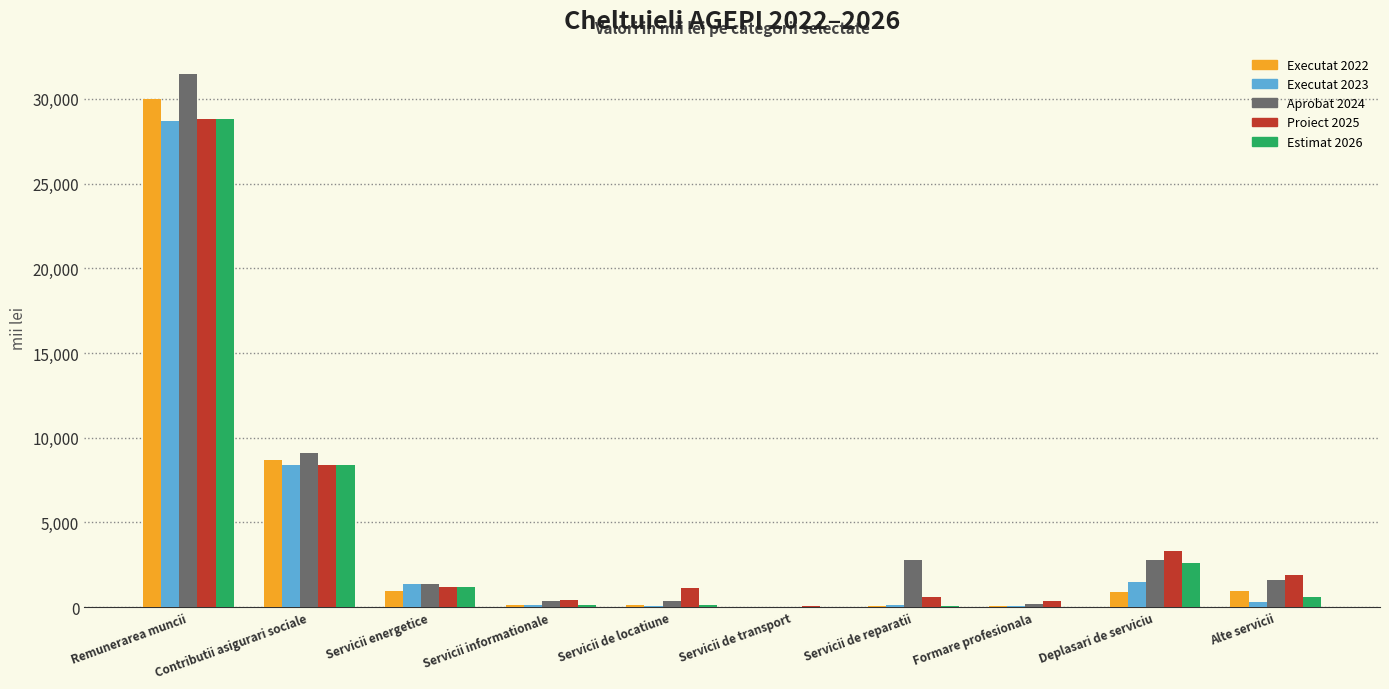

What is the approximate value of Executat 2022 at Deplasari de serviciu?

875.3